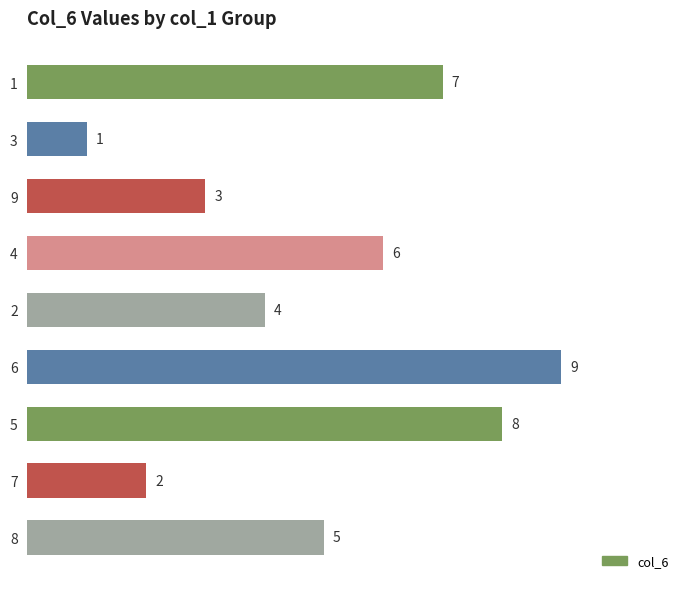

Which has a higher value, 2 or 8?

8